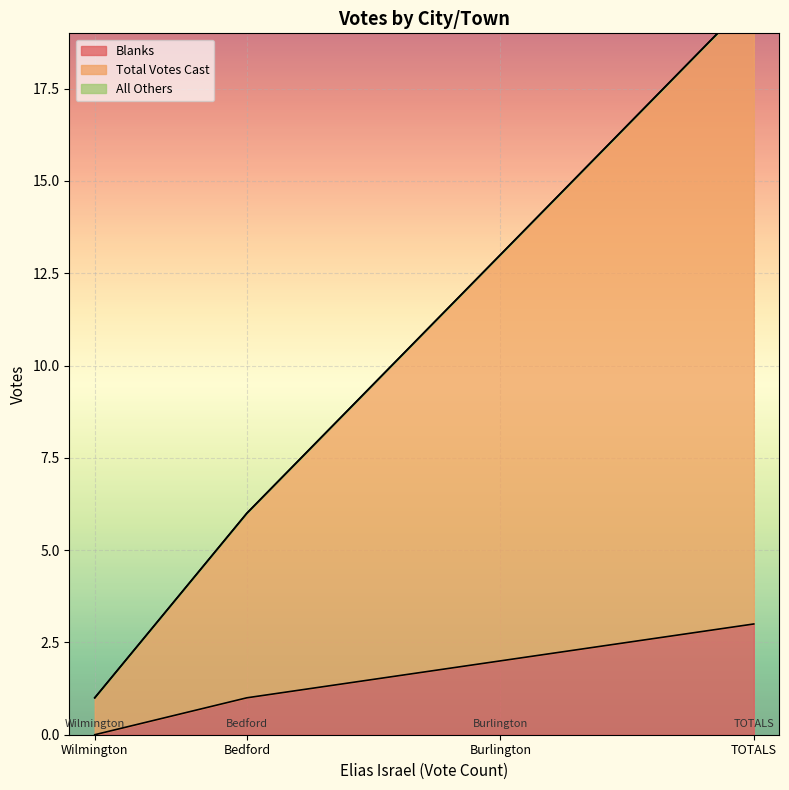

How many series are shown in this chart?

3